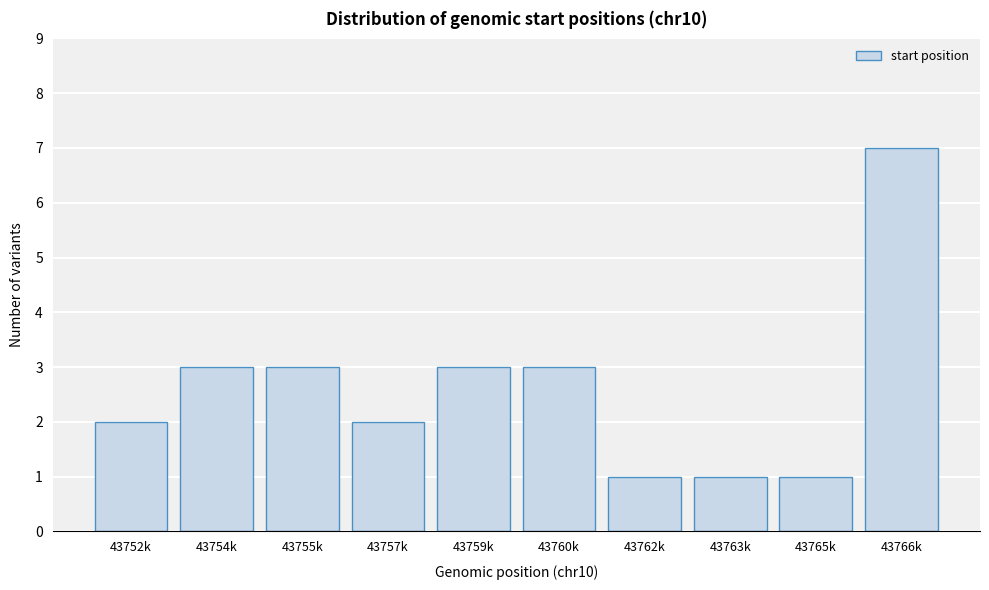

Reading left to right, list all the values displayed in this chart.

43752k=2	43754k=3	43755k=3	43757k=2	43759k=3	43760k=3	43762k=1	43763k=1	43765k=1	43766k=7